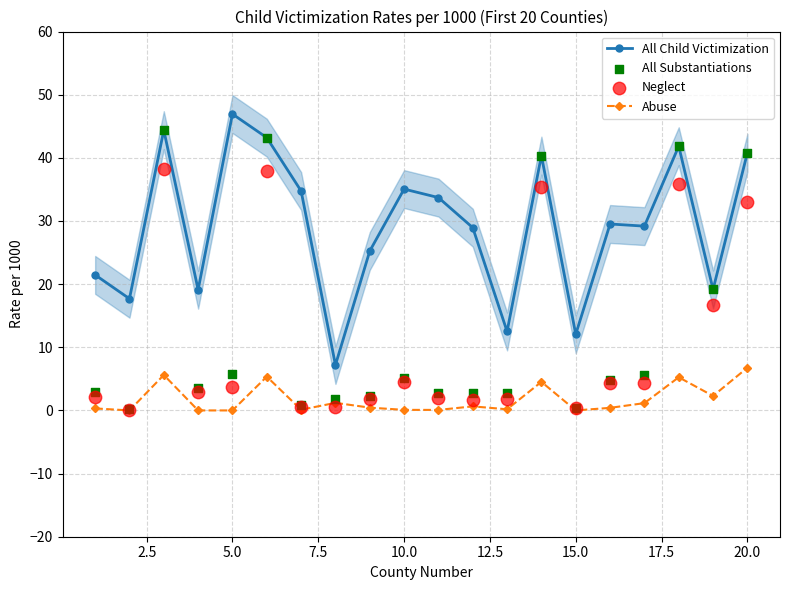

What are all the series names shown in the legend?

All Child Victimization, Abuse, All Substantiations, Neglect